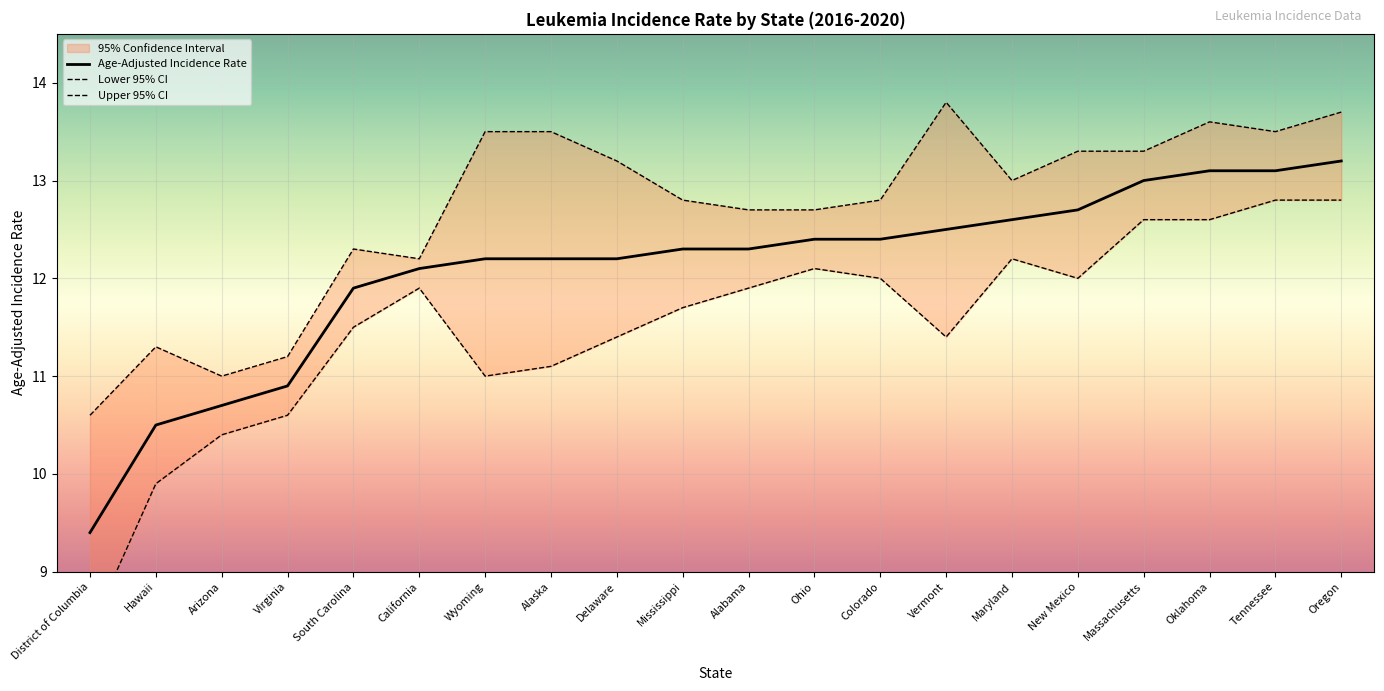

What position from the left is Alabama?

11